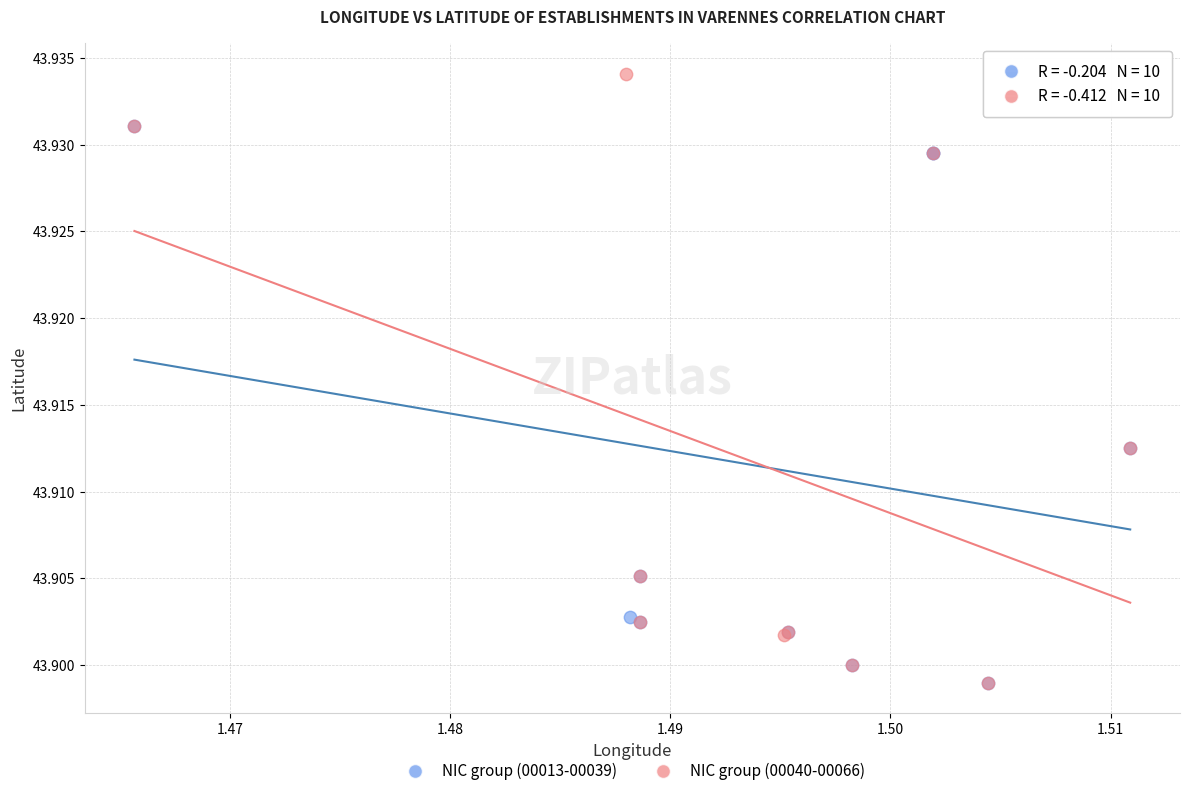

Which series reaches the maximum Y coordinate?

NIC group (00040-00066)